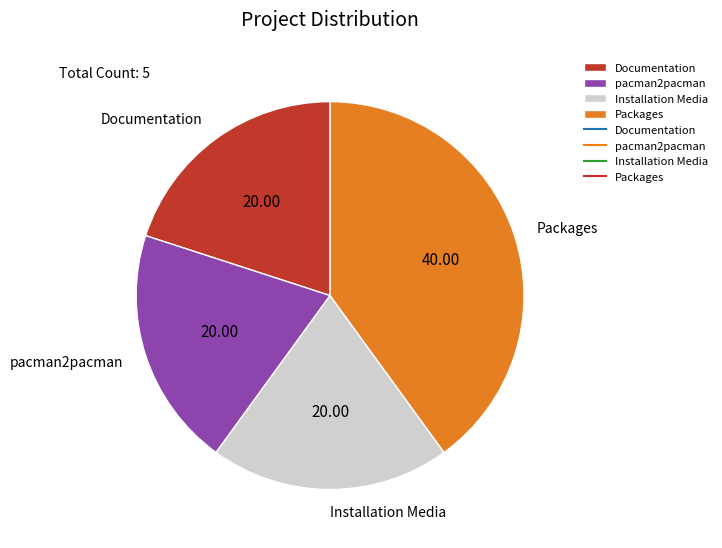

True or false: Documentation accounts for 10% of the total.

False